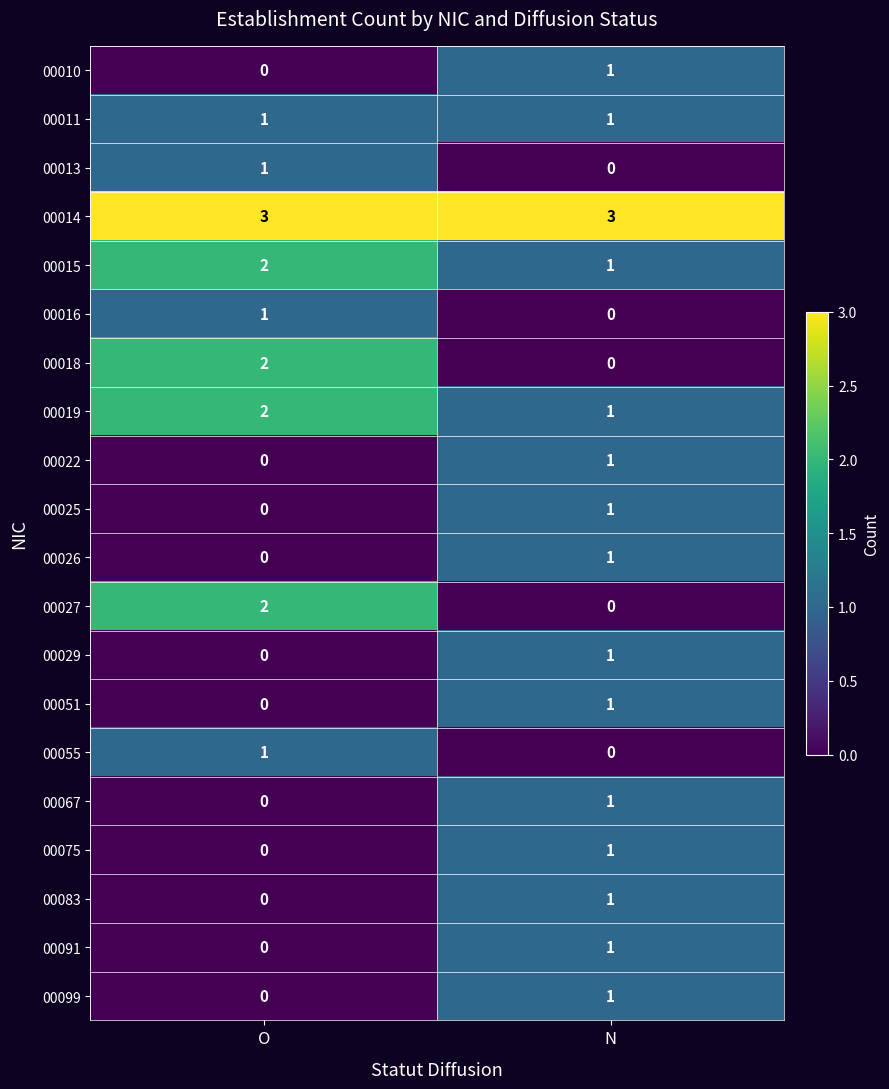

At which label is 00015 closest to 1?

N